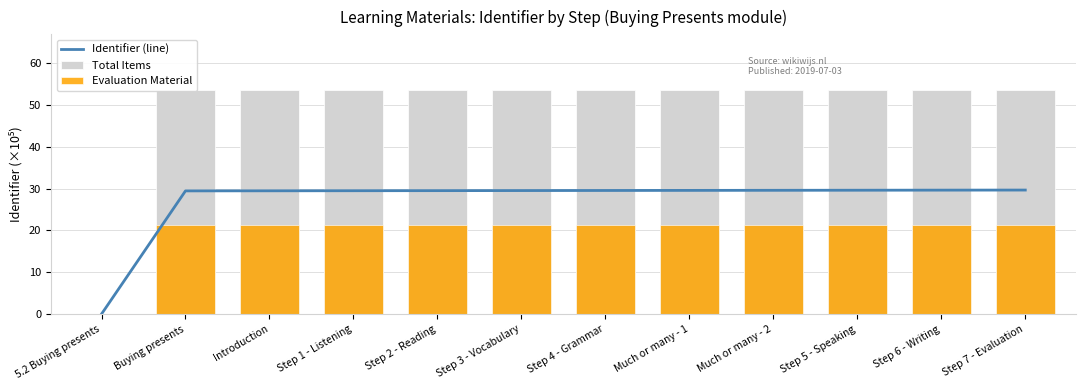

At which category does the chart reach its peak across all series?

Step 7 - Evaluation